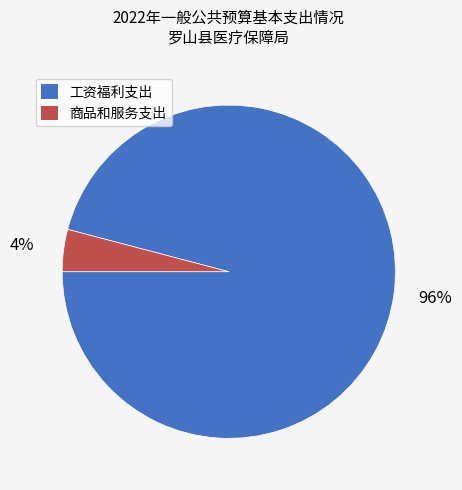

What percentage is the 商品和服务支出 slice, to the nearest percent?

4%